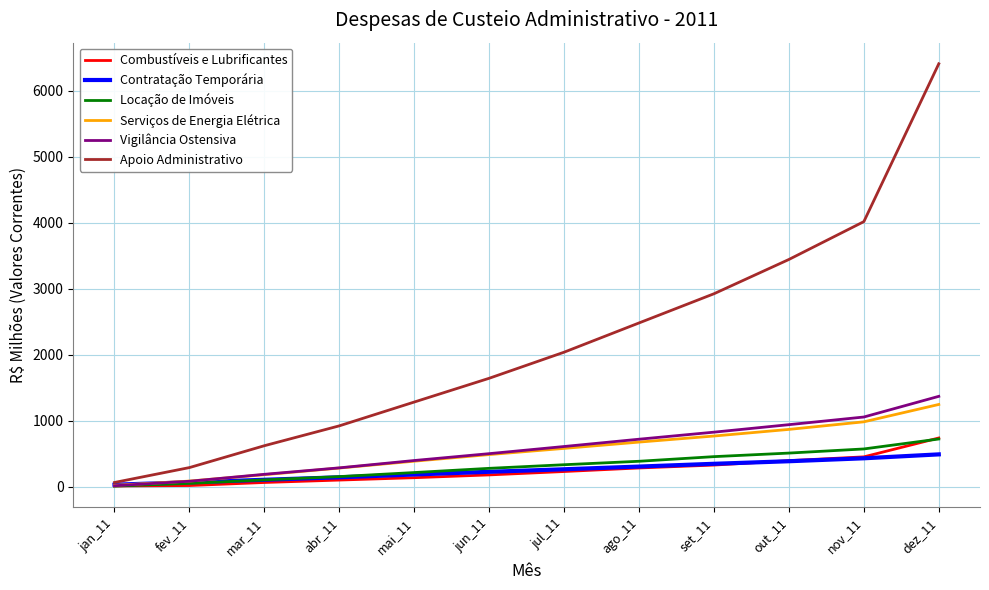

Rank the categories by Serviços de Energia Elétrica value from lowest to highest.

jan_11, fev_11, mar_11, abr_11, mai_11, jun_11, jul_11, ago_11, set_11, out_11, nov_11, dez_11